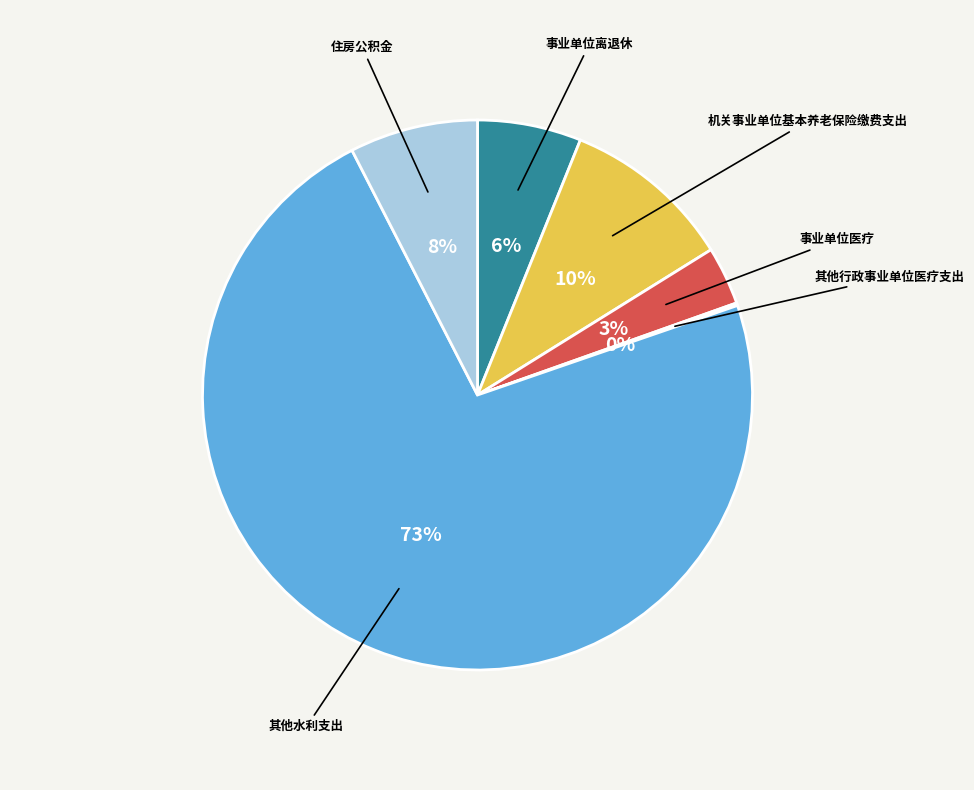

Is there a majority slice in this chart?

Yes